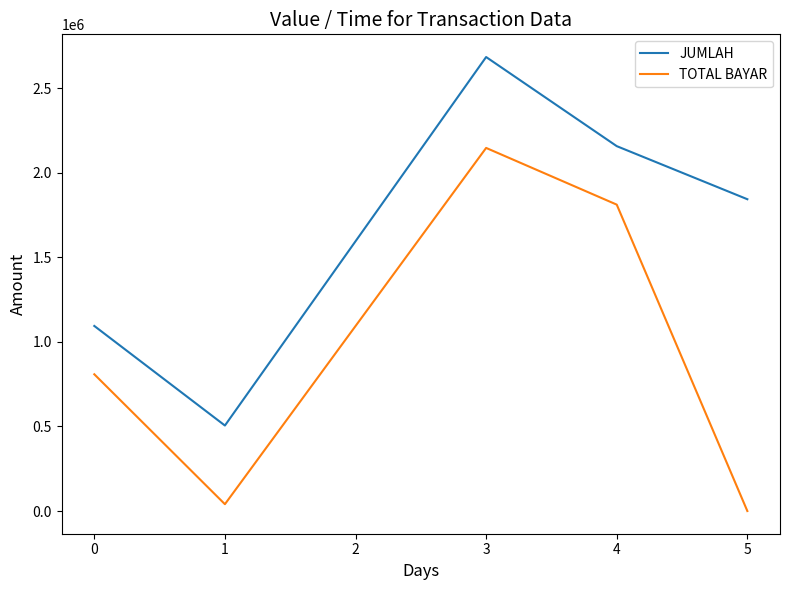

How many positive values does the TOTAL BAYAR series have?

4